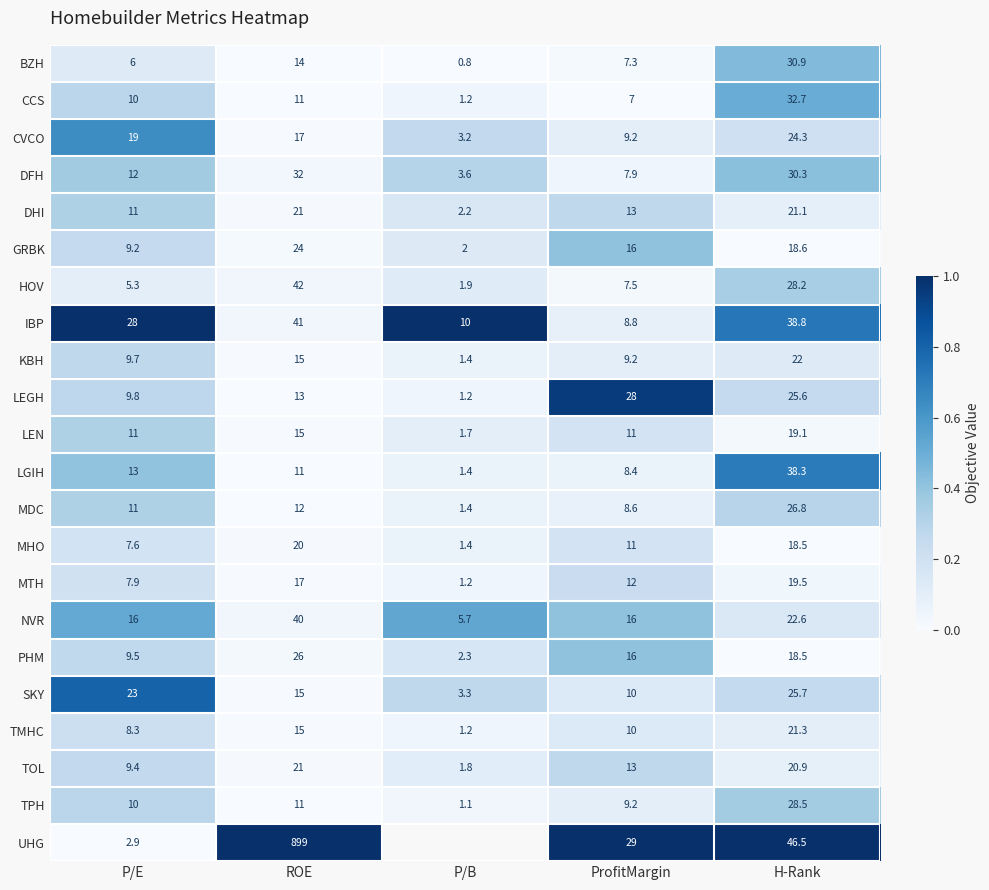

True or false: PHM has a value of 0.1 at P/B.

False